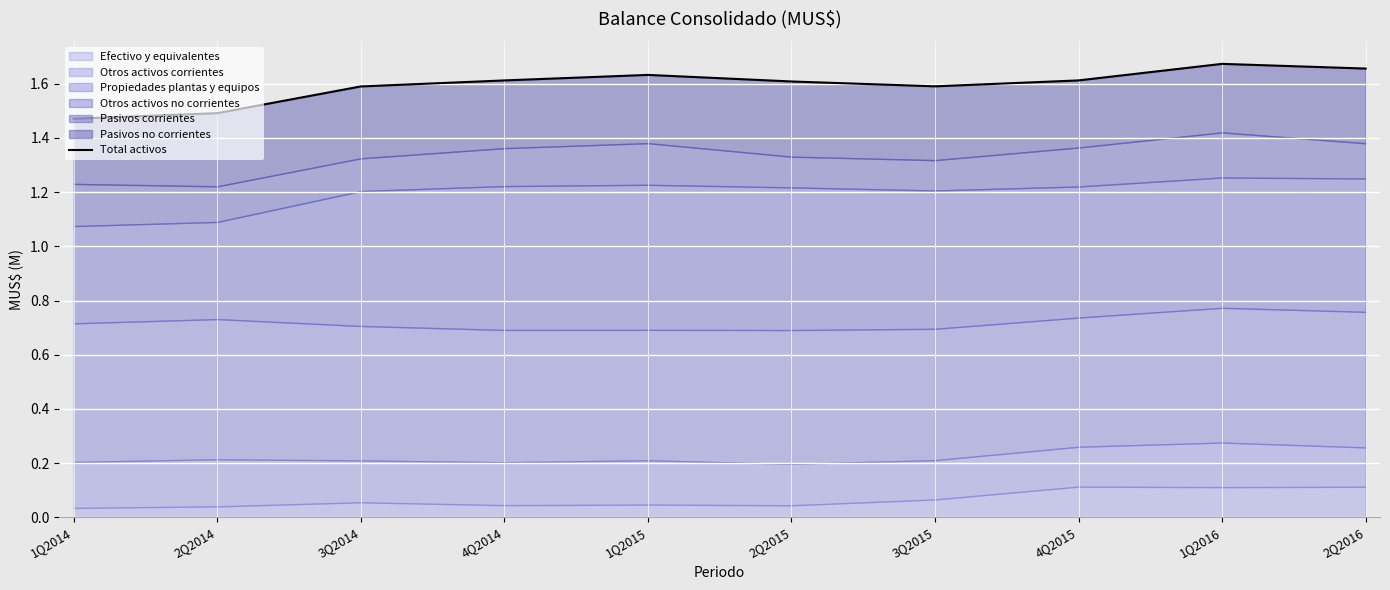

How many data points does each series have?

10